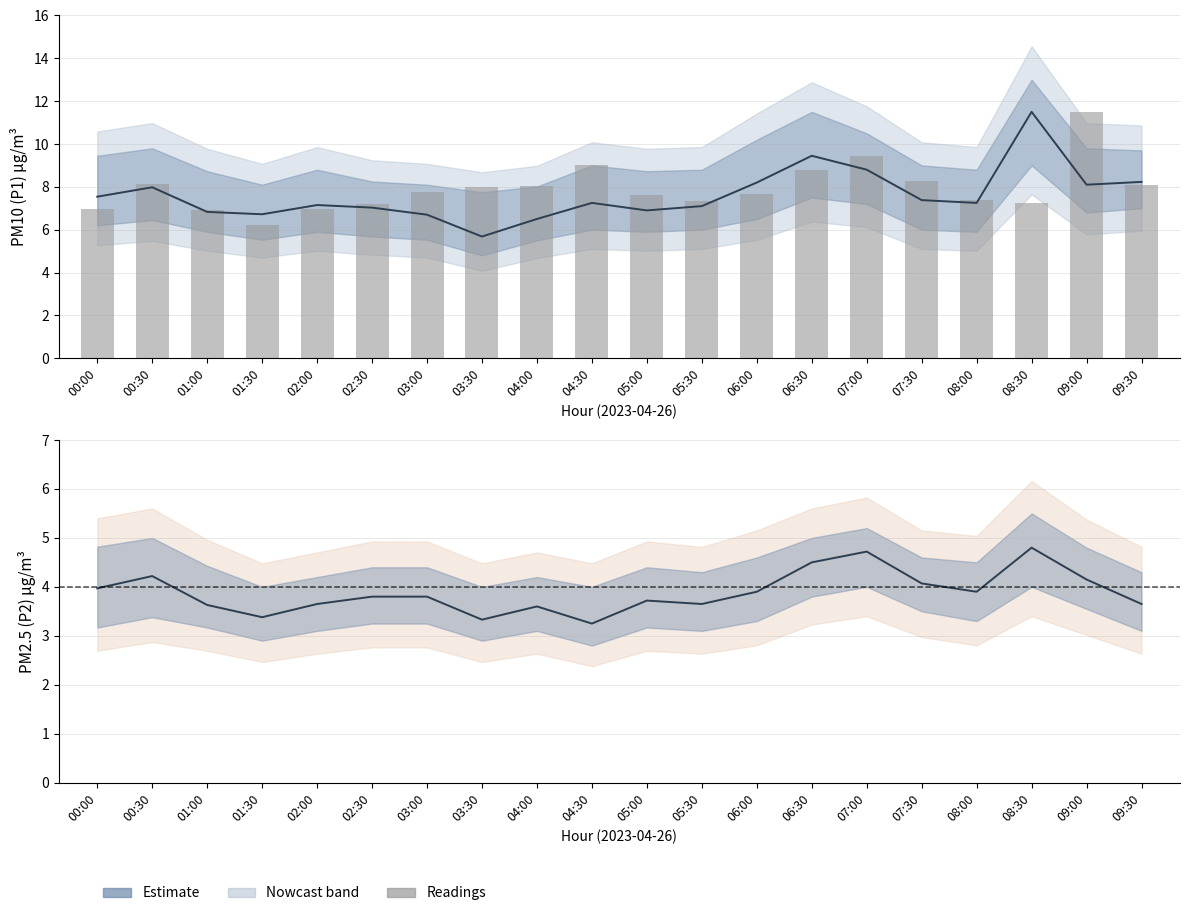

Between 01:00 and 06:00, which is larger?

06:00